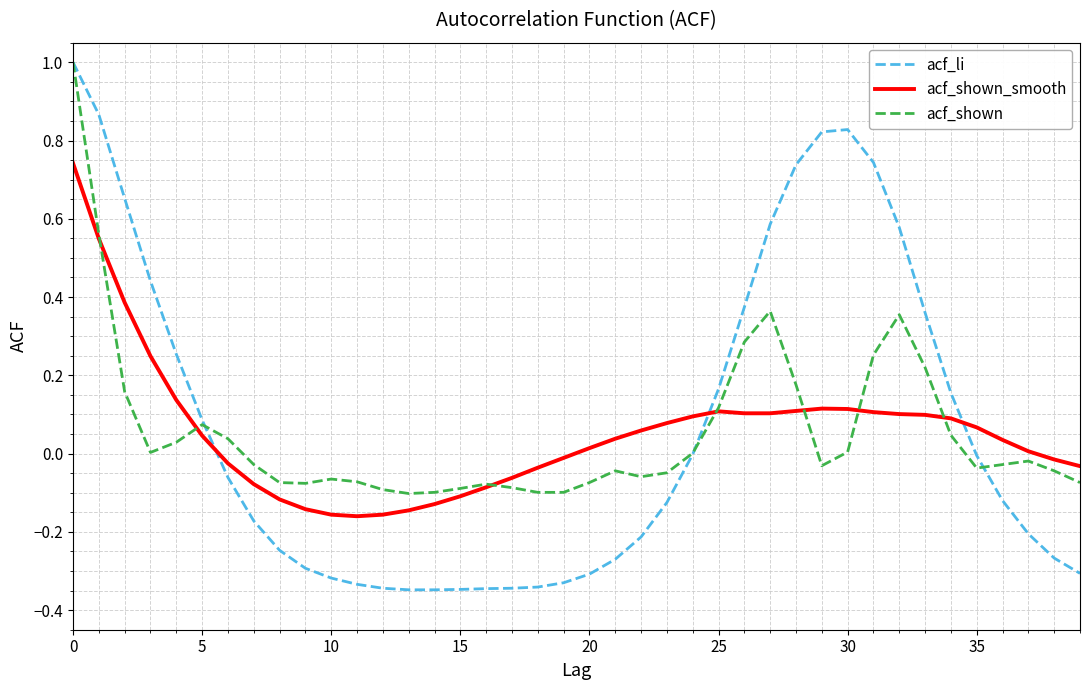

How many intersections are there between acf_shown_smooth and acf_li?

3